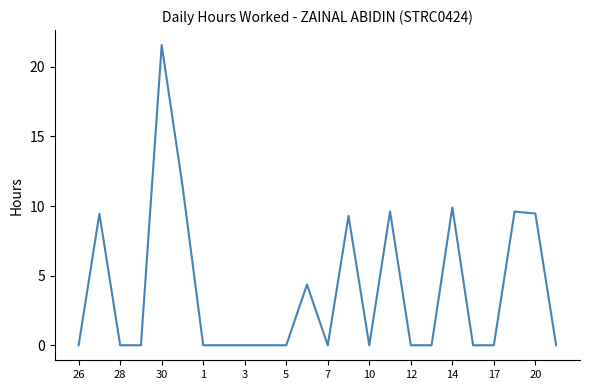

What is the difference between the maximum and minimum values?

21.6